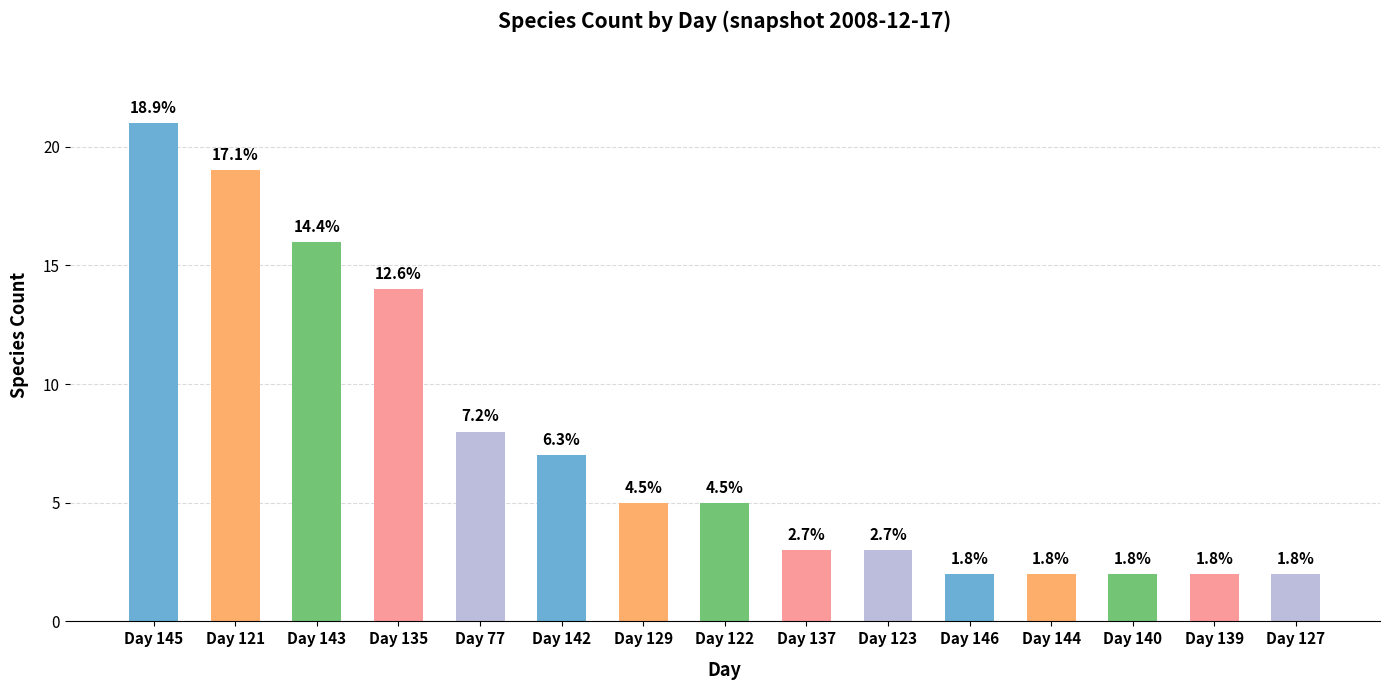

What is the label of the 8th bar from the left?

Day 122